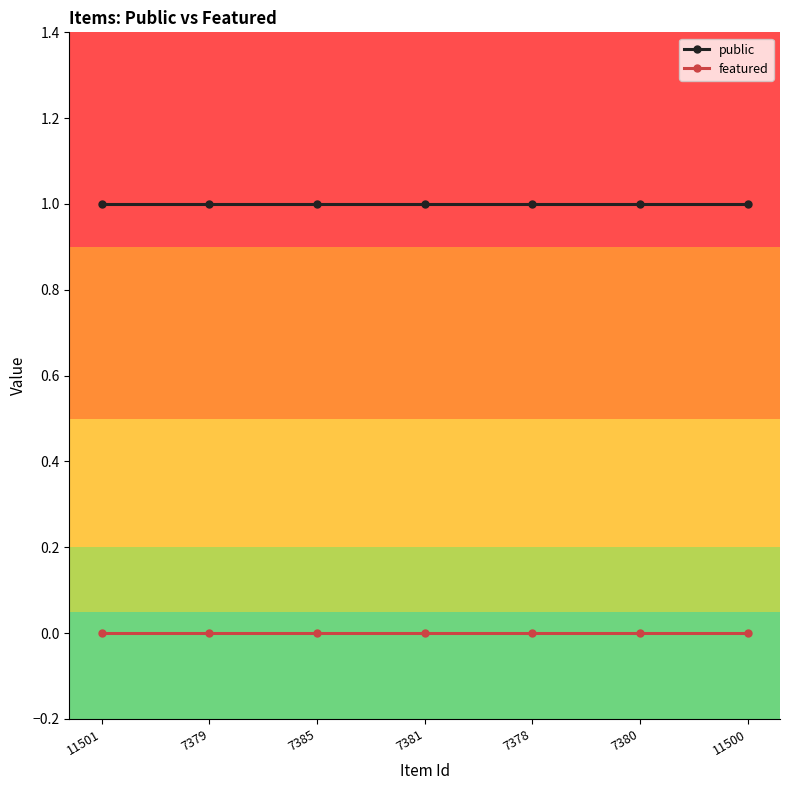

True or false: featured and public cross at least once.

False